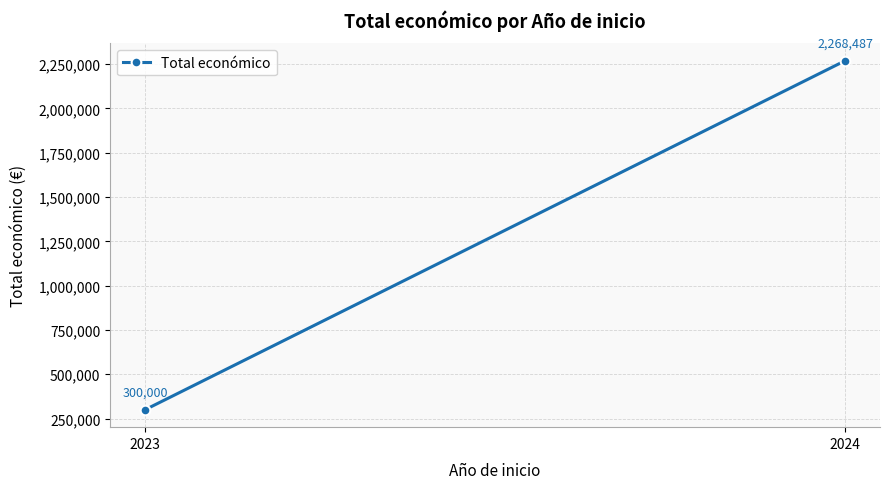

Where is the data nearest to the value 1284243?

2023